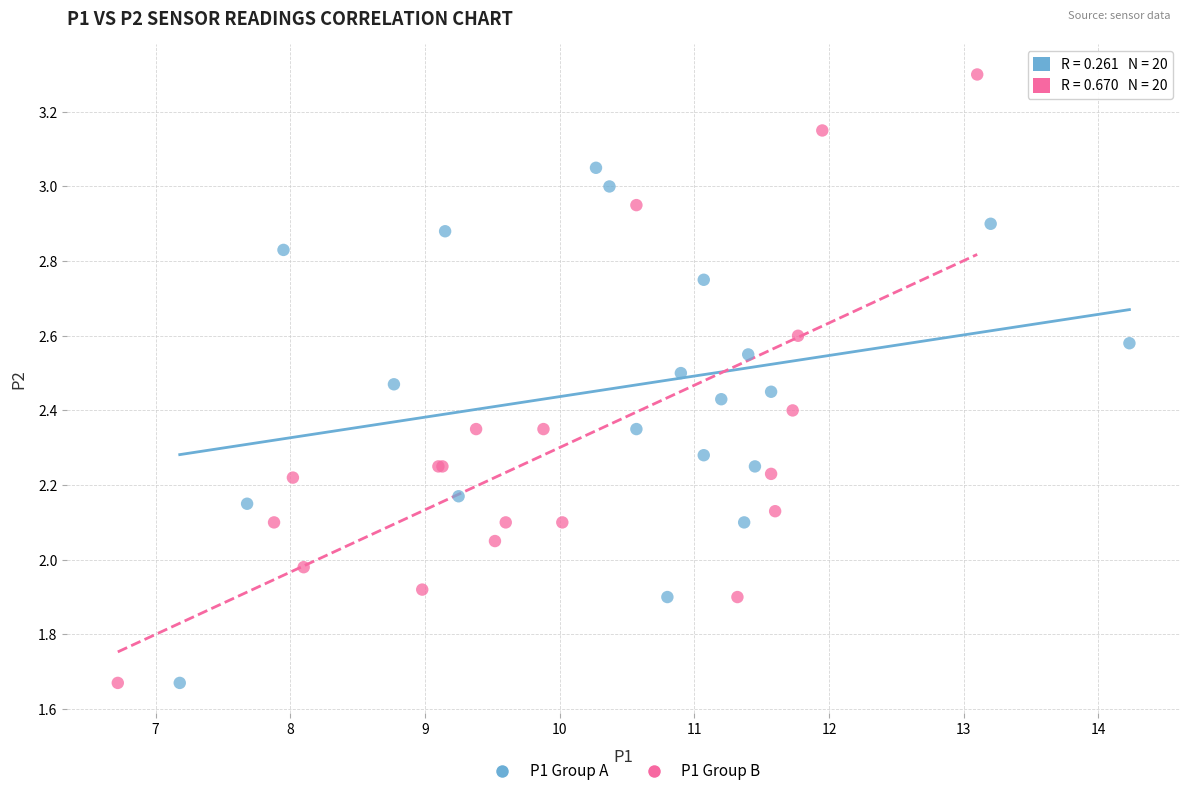

Which series has the largest Y range (max minus min)?

P1 Group B